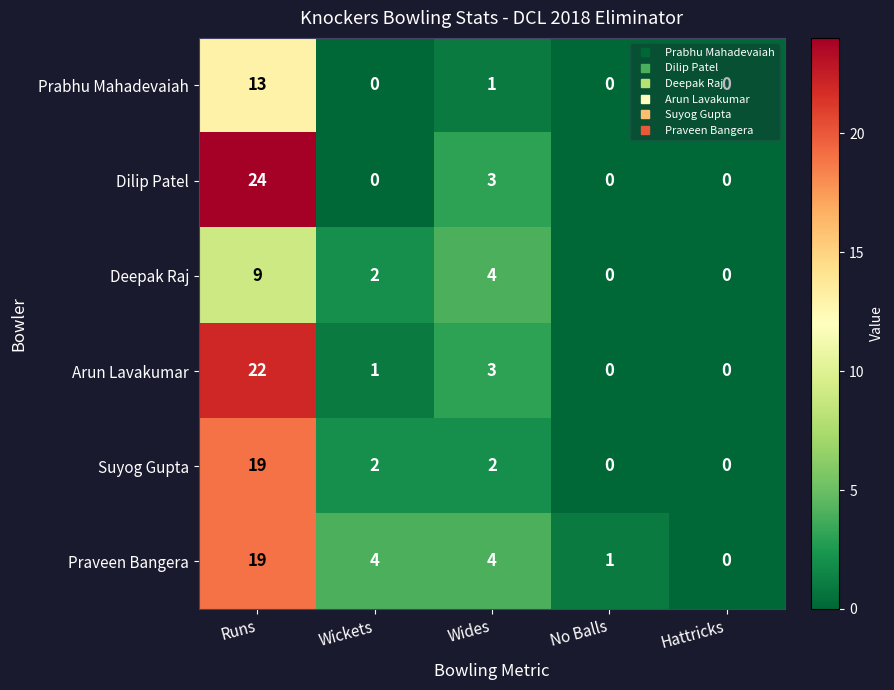

At which label is Deepak Raj closest to 4?

Wides